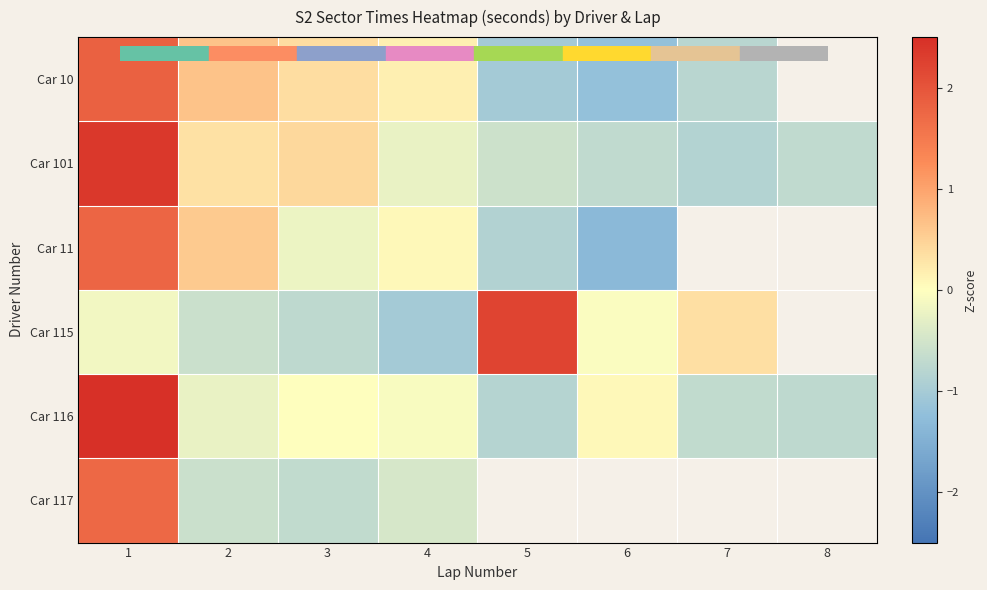

Is the value of Car 116 at 3 greater than the value of Car 115 at 5?

No